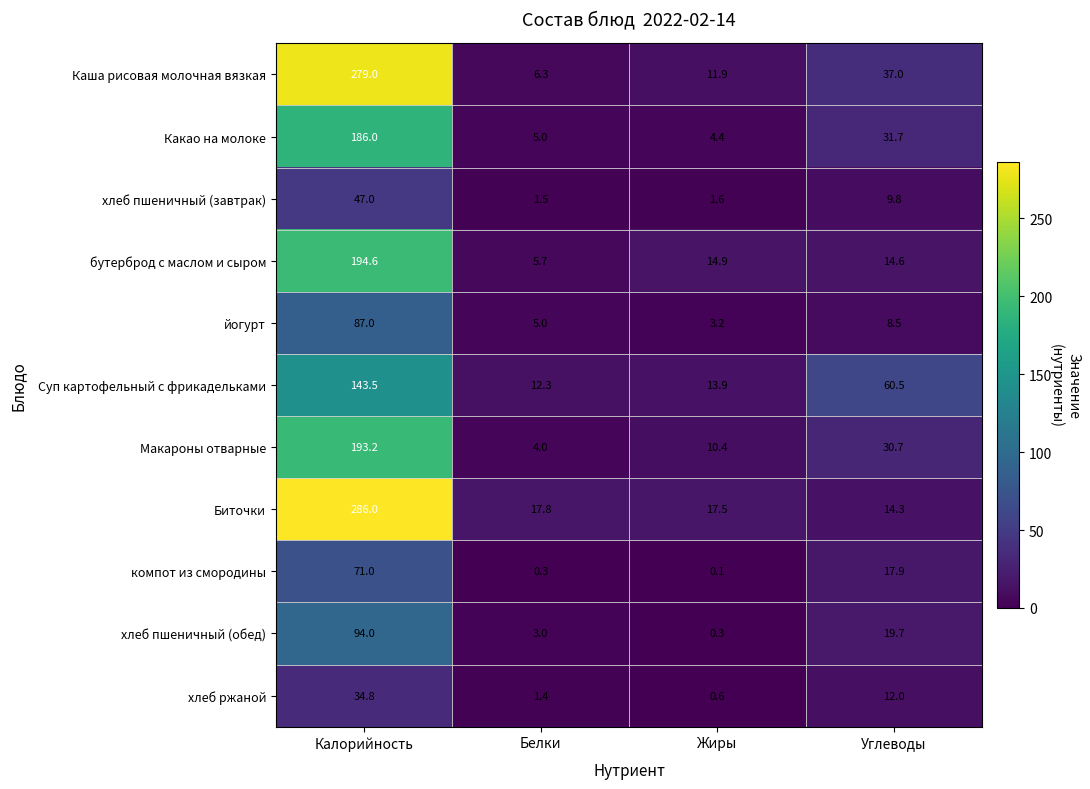

What is the difference between the maximum and second lowest values in the Макароны отварные series?

182.8